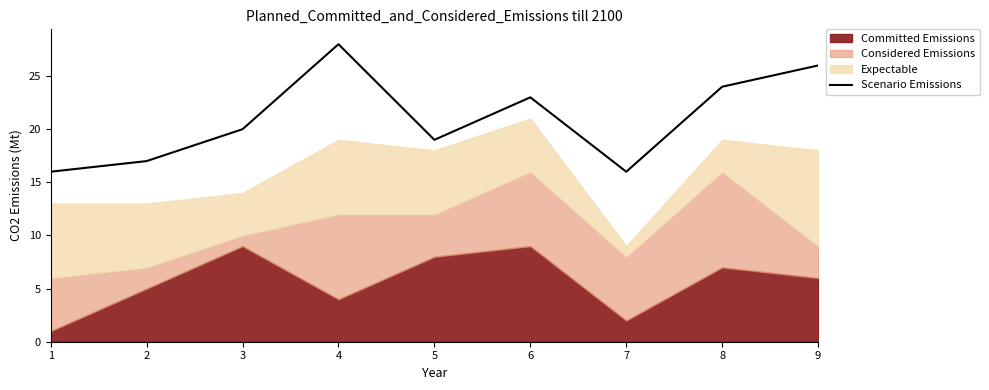

What is the maximum value for Scenario Emissions?

28